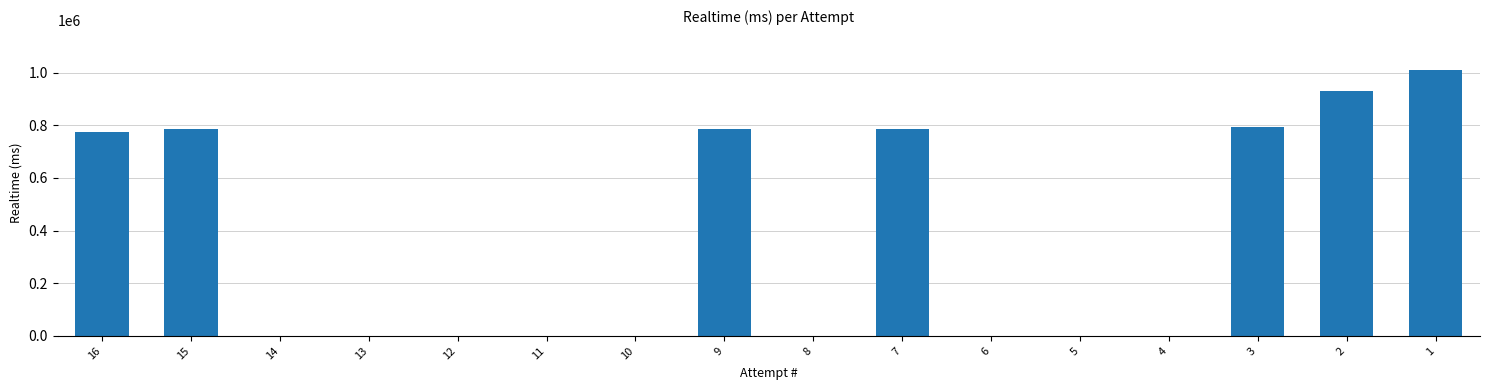

Is it true that the value at 6 is 0?

True